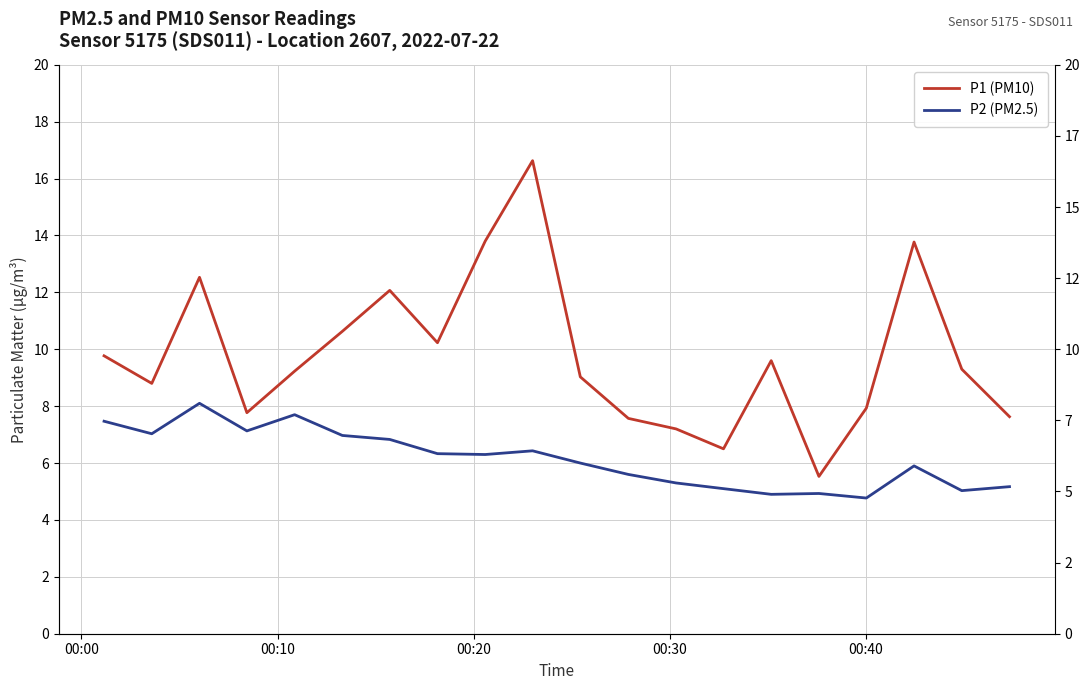

What are all the series names shown in the legend?

P1 (PM10), P2 (PM2.5)